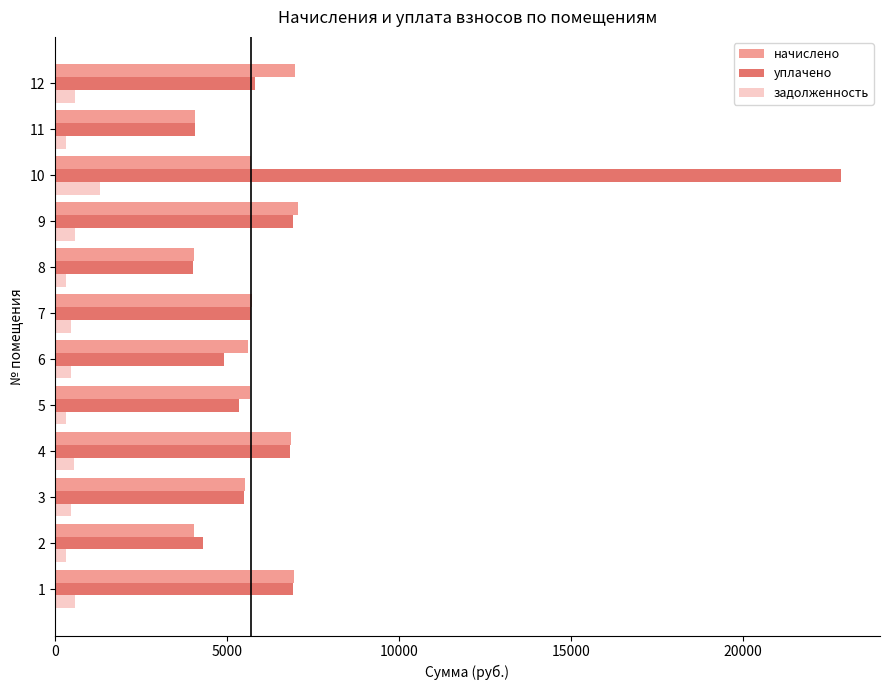

At which category is the sum across all series the highest?

10